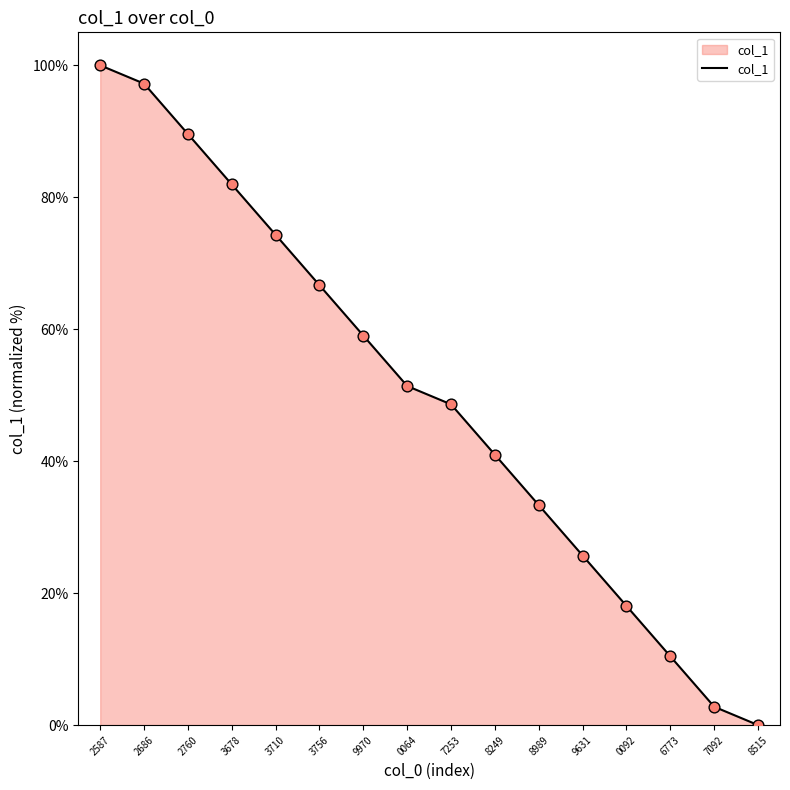

Which has a higher value, 2587 or 3678?

2587